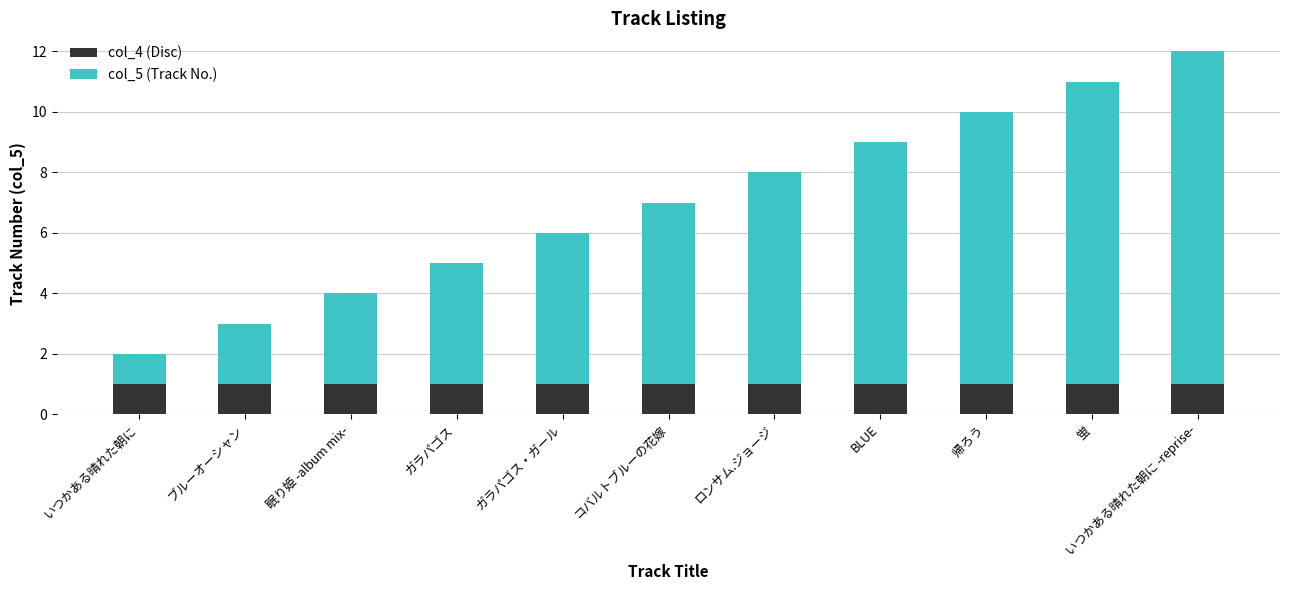

Is it true that col_4 (Disc) equals 1 at ガラパゴス・ガール?

True